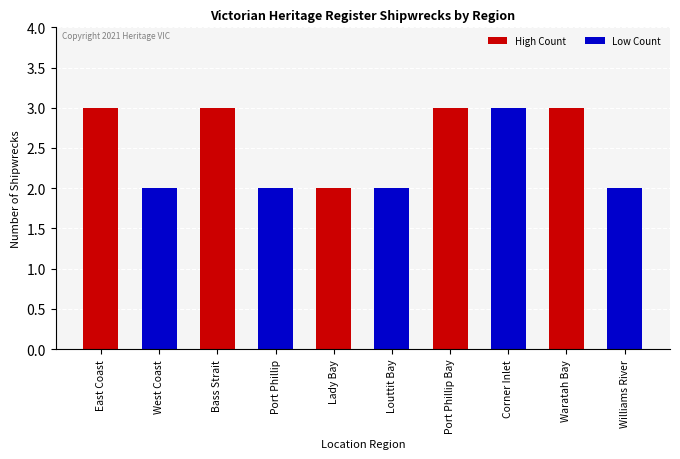

Count the values in the range 2 to 3.

10